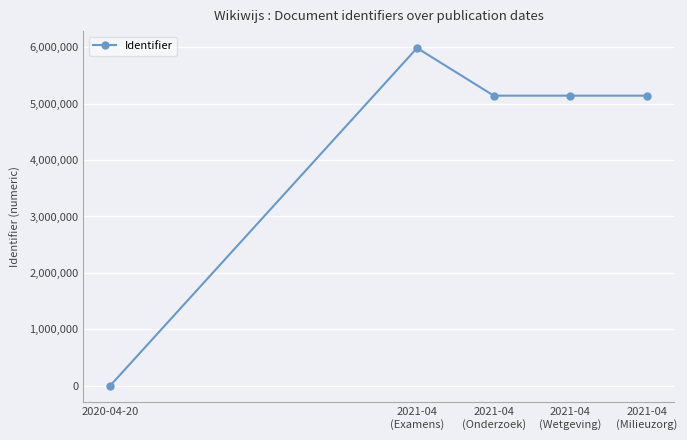

The value at 2021-04
(Milieuzorg) is 8714958. True or false?

False